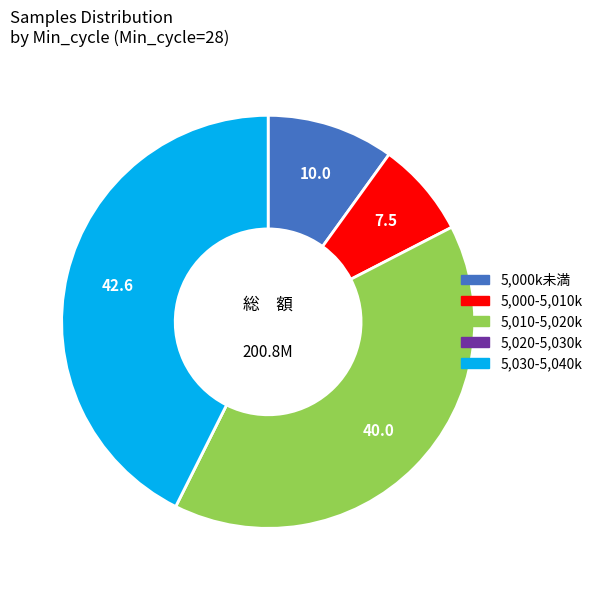

The 5,000k未満 slice represents 10% of the pie. True or false?

True